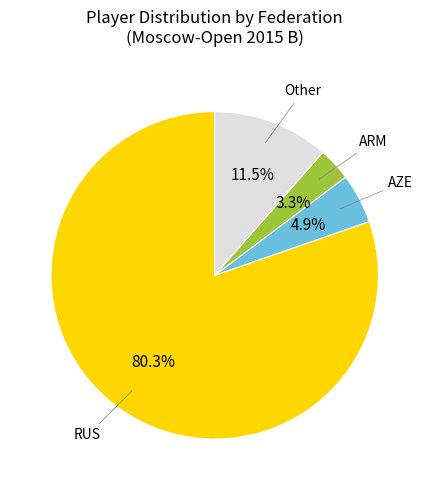

Does any single category account for the majority?

Yes